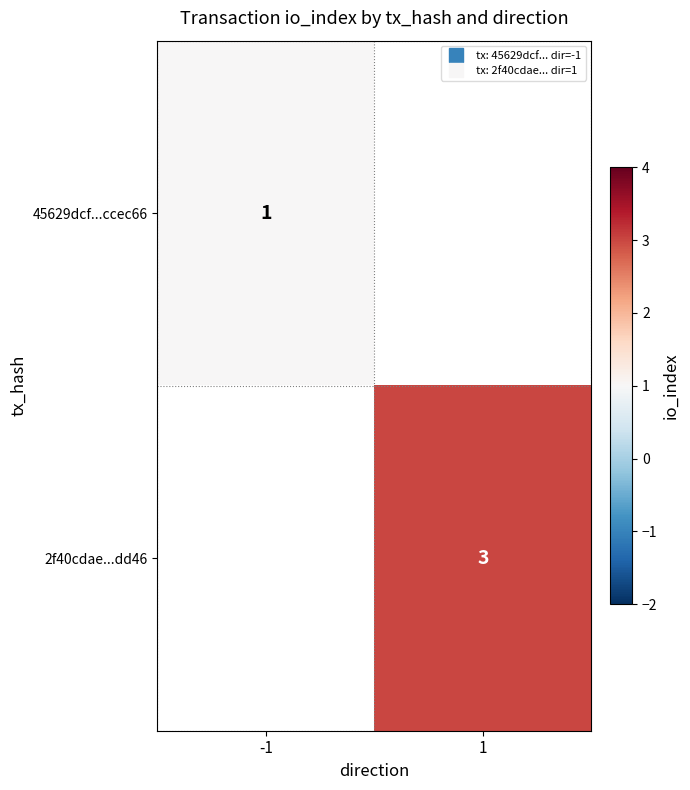

What is the smallest value displayed?

1.0